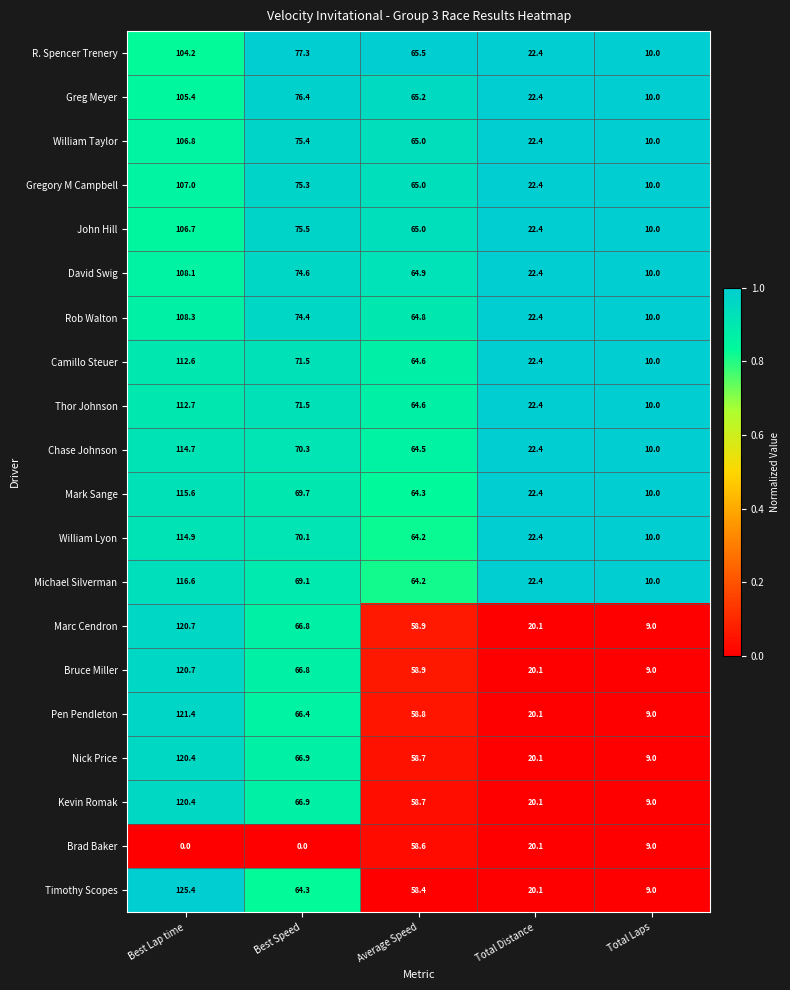

At which label does Pen Pendleton first exceed 58?

Best Lap time